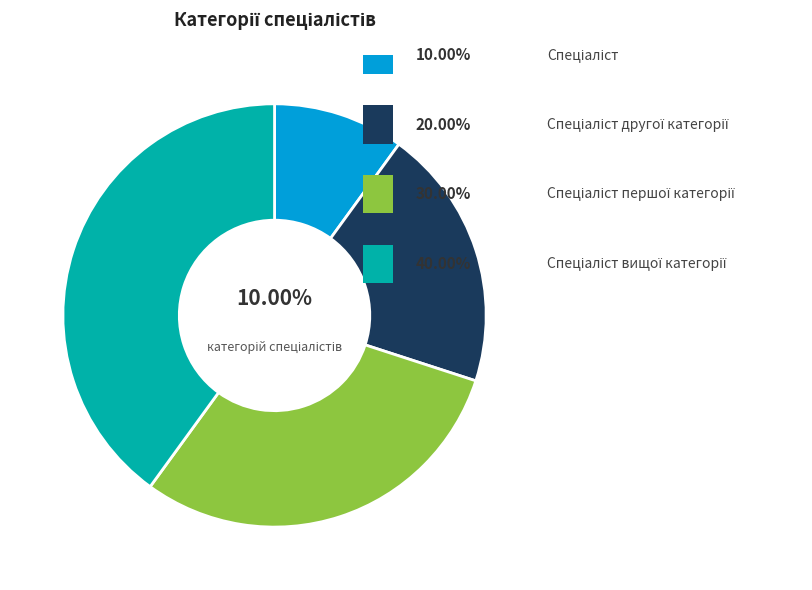

Is there a majority slice in this chart?

No